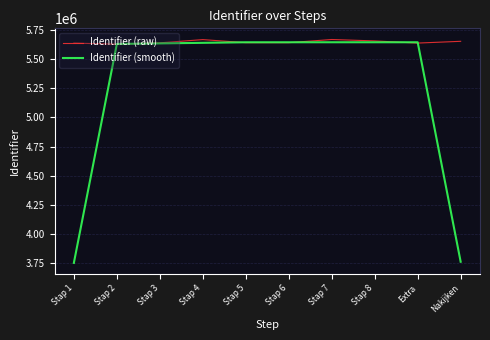

True or false: Identifier (raw) has a value of 9716149.2 at Stap 5.

False